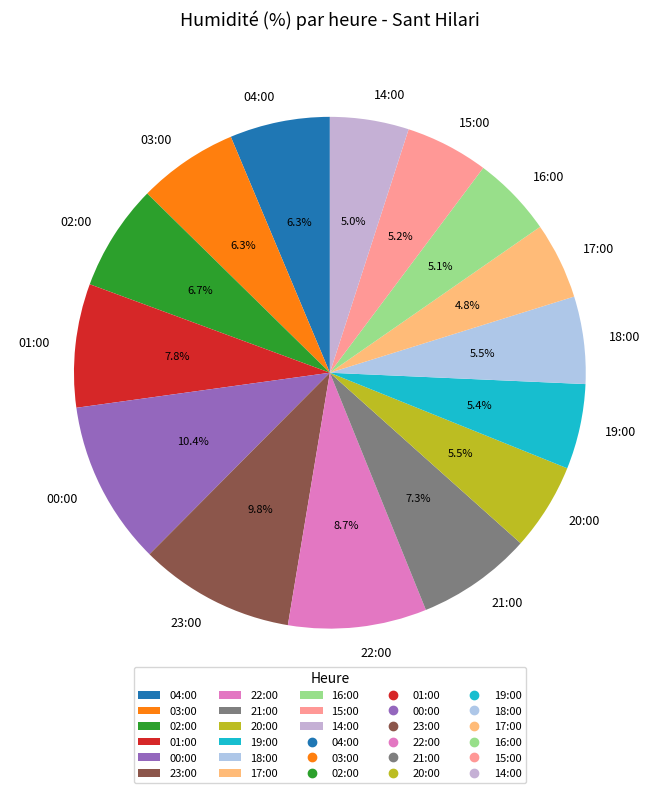

What is the ratio of the value at 01:00 to the value at 18:00?

1.4